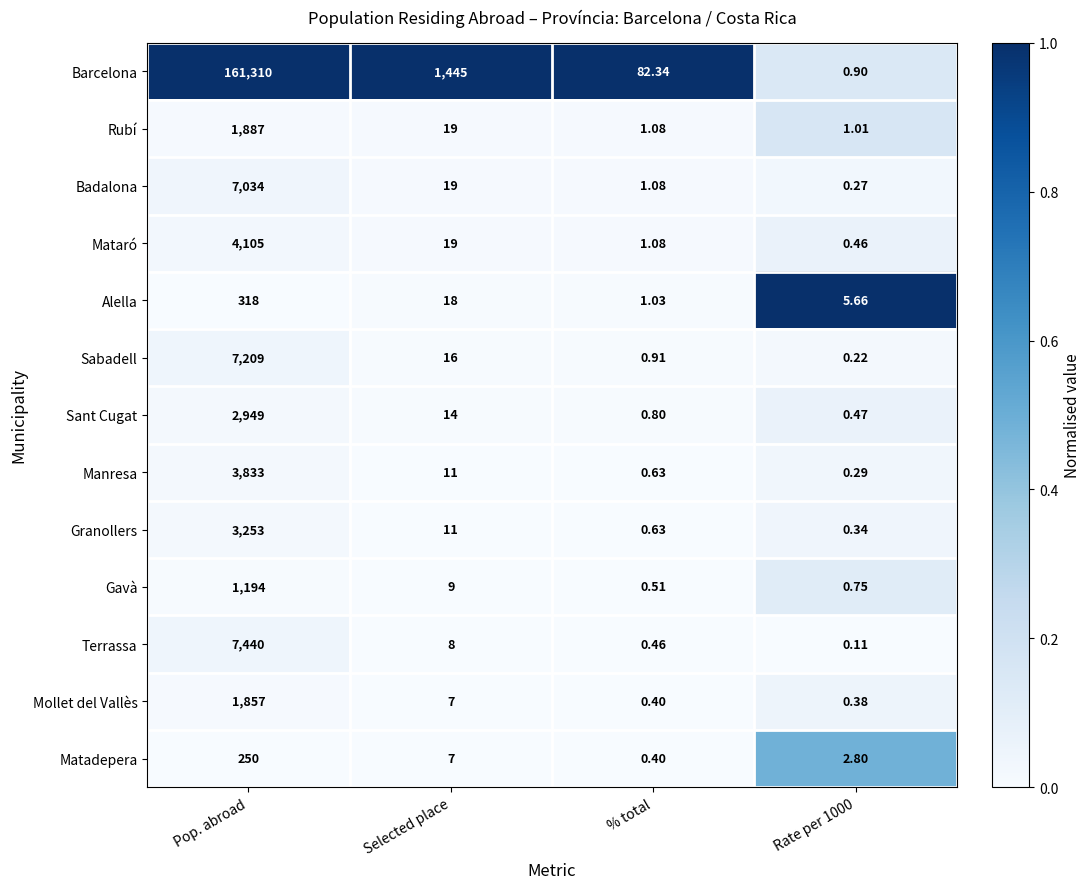

Which series has the largest total across all categories?

Barcelona